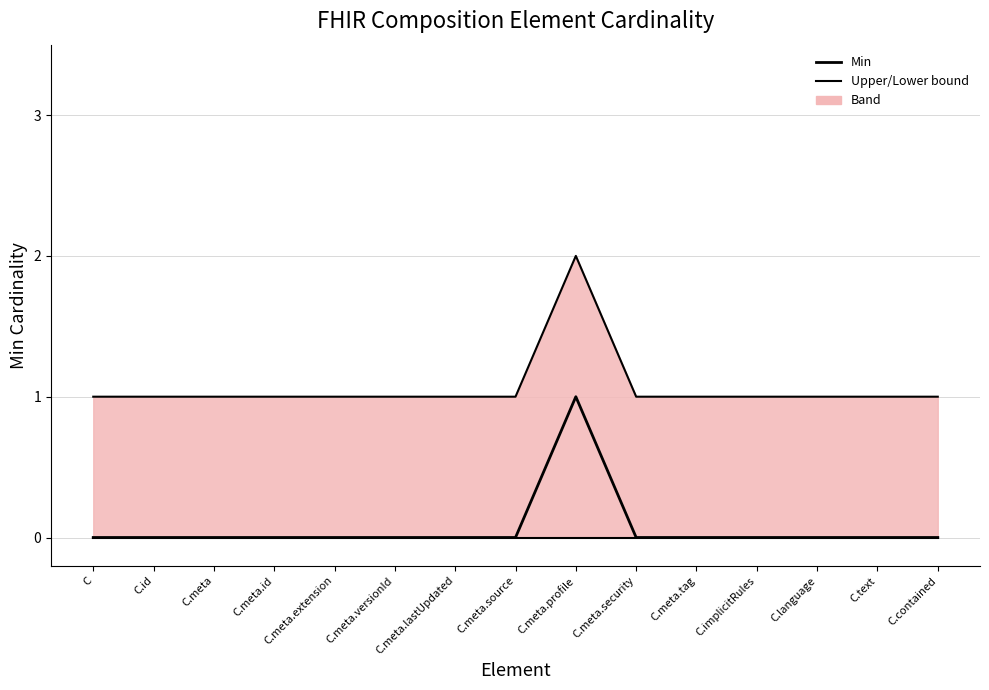

What is the spread (max minus min) of values at C.meta.extension?

1